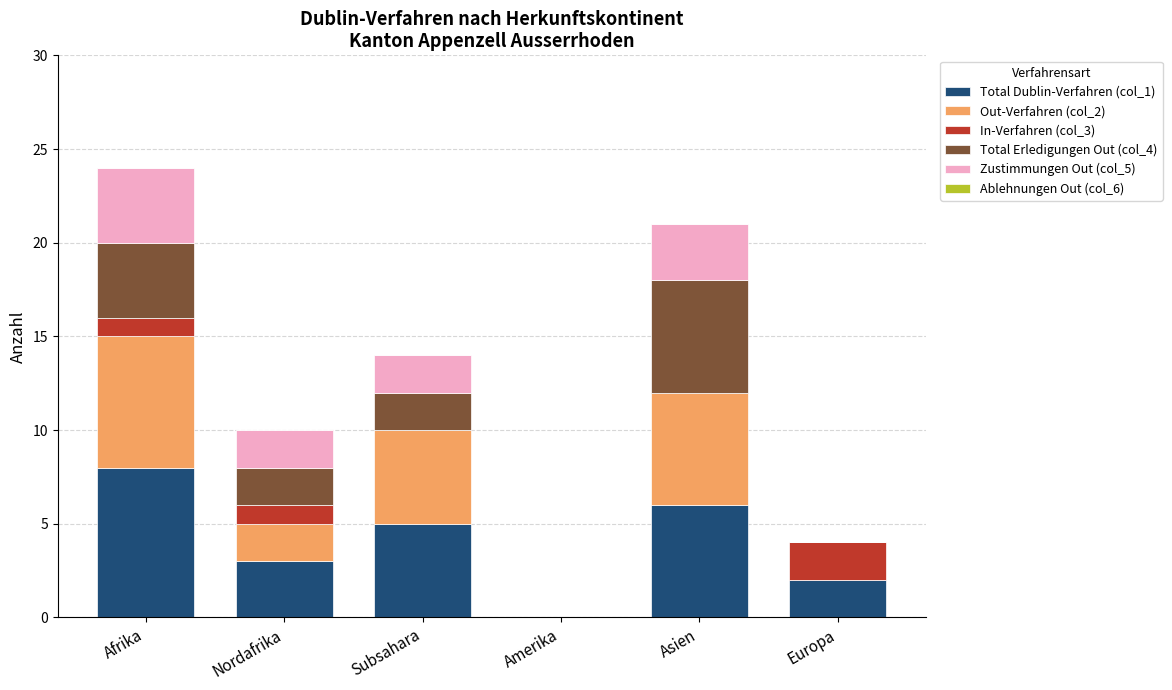

At which category is the sum across all series the highest?

Afrika